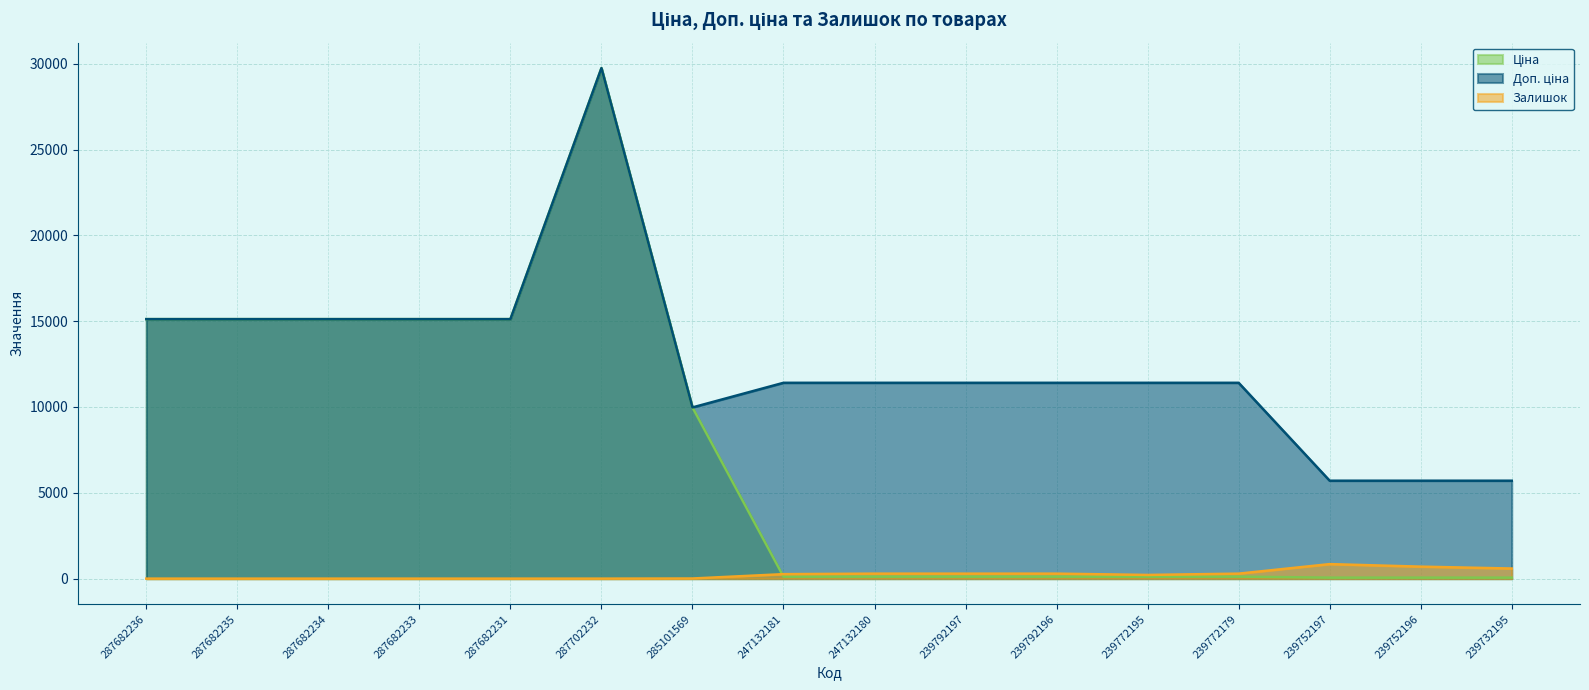

True or false: Залишок has more than 0 interior local peaks.

True